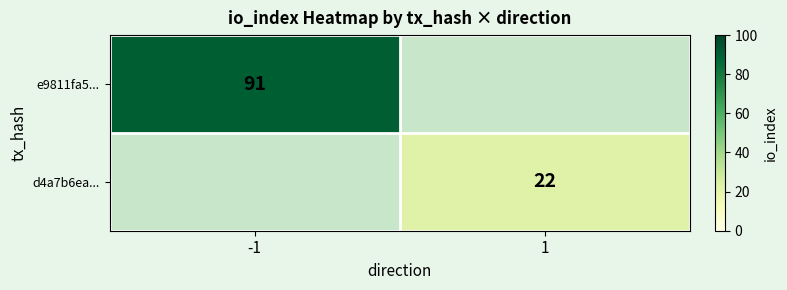

The e9811fa5... series shows 62 at -1. True or false?

False